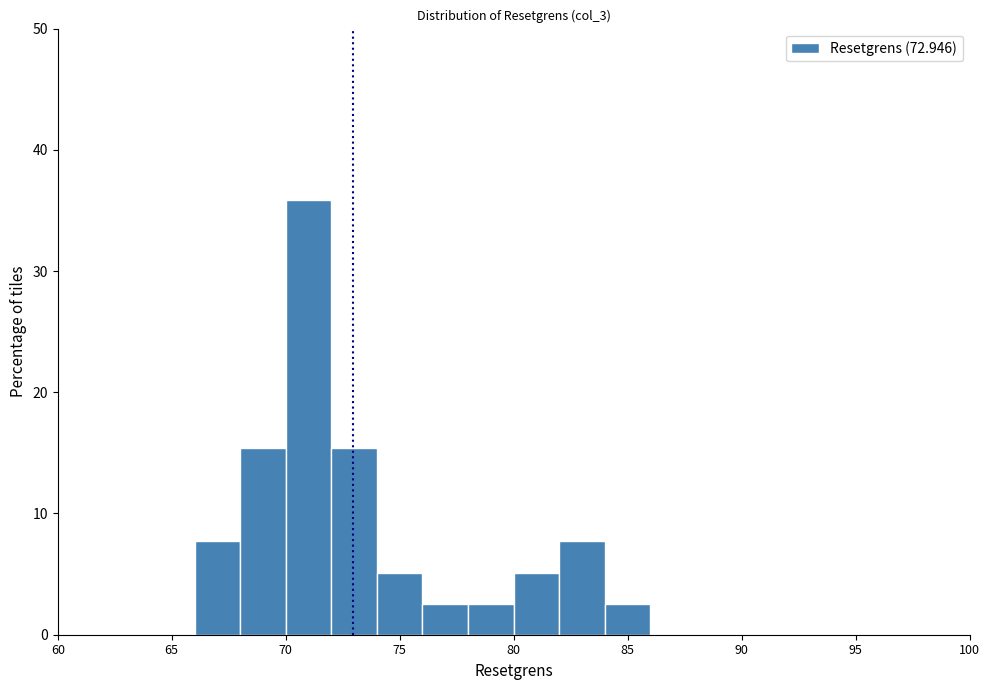

How tall is the bar that spans 78 to 80 on the x-axis? The values are not printed on the chart, so give them approximately, as read against the axis.

3